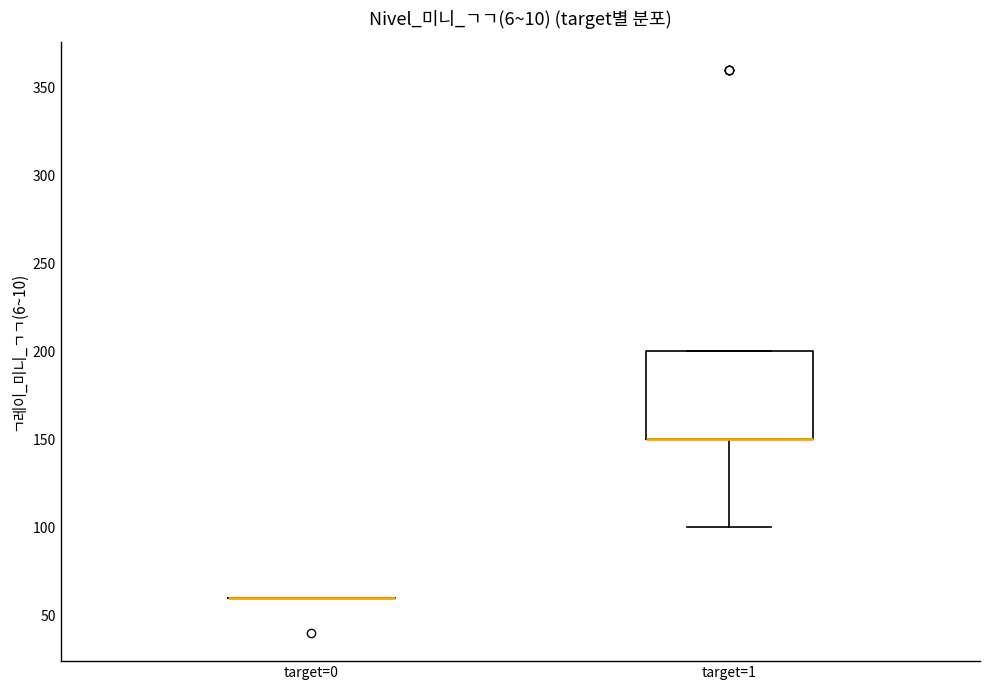

Reading left to right, transcribe this box plot: for each box, give where its median line is, the range the box spans, and where its two whiskers end, as read against the y-axis. The values are not printed on the chart, so give them approximately, as read against the axis.

target=0: box collapsed to a line at 60, whiskers 60 to 60
target=1: median 150 (drawn on the box's lower edge), box 150 to 200, whiskers 100 to 200